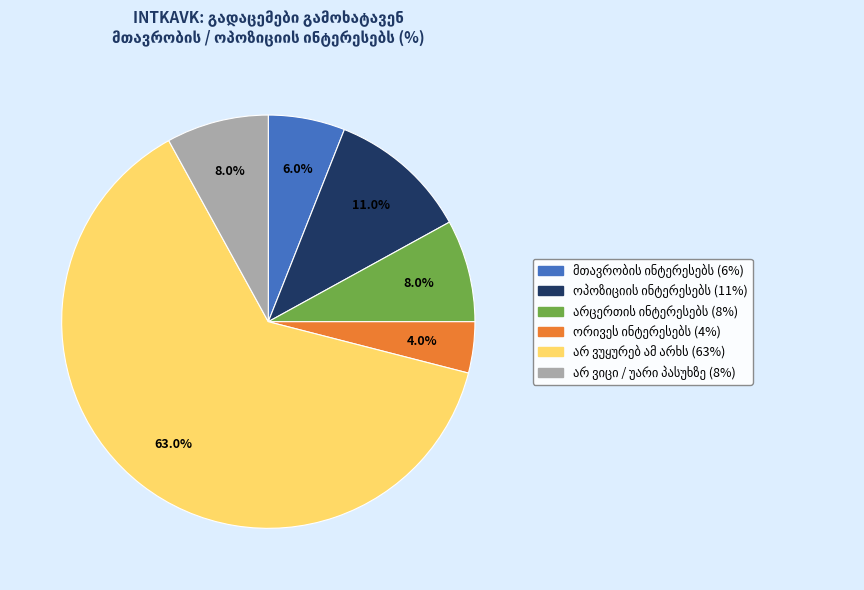

Which category has the biggest portion of the pie?

არ ვუყურებ ამ არხს